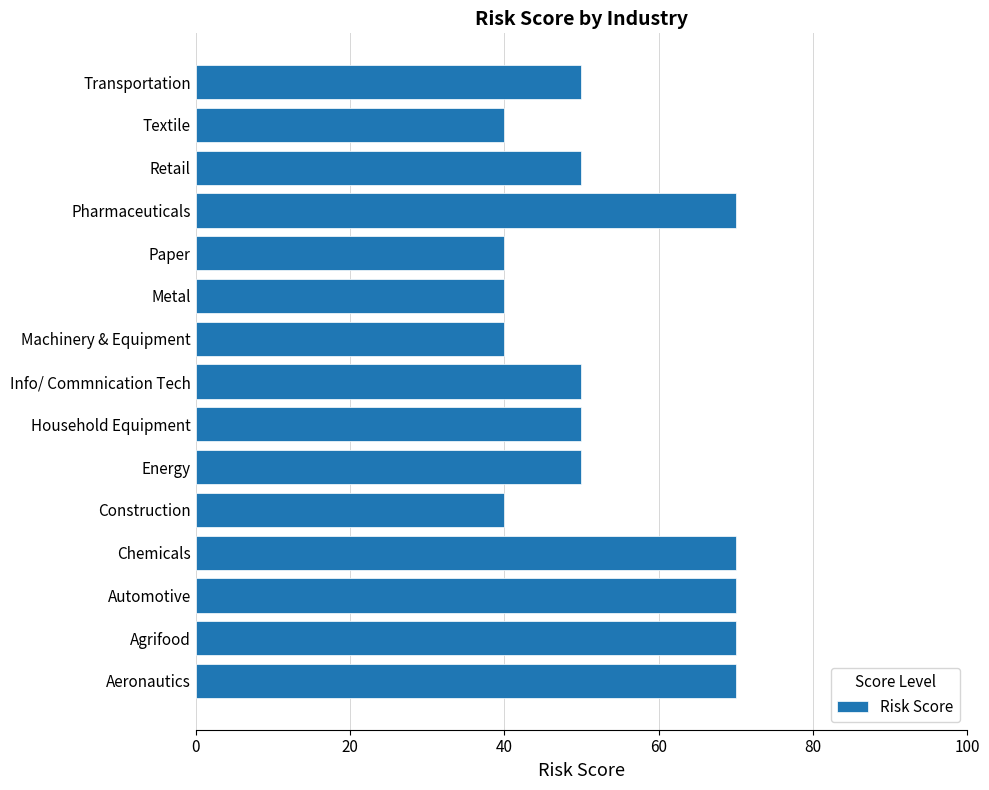

How many distinct data groups are displayed?

1